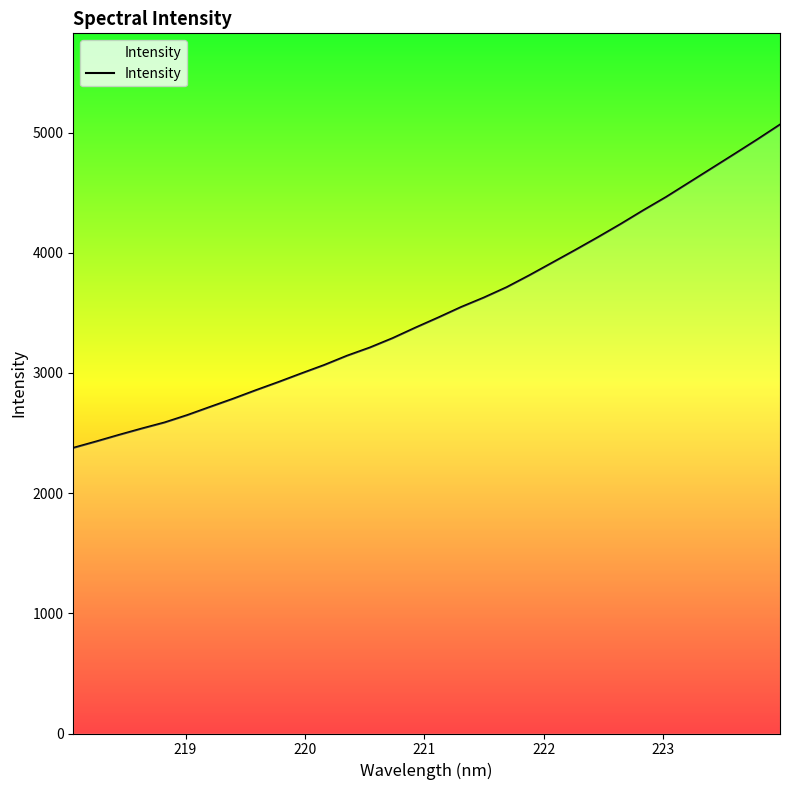

What is the maximum value shown in the chart?

5065.4